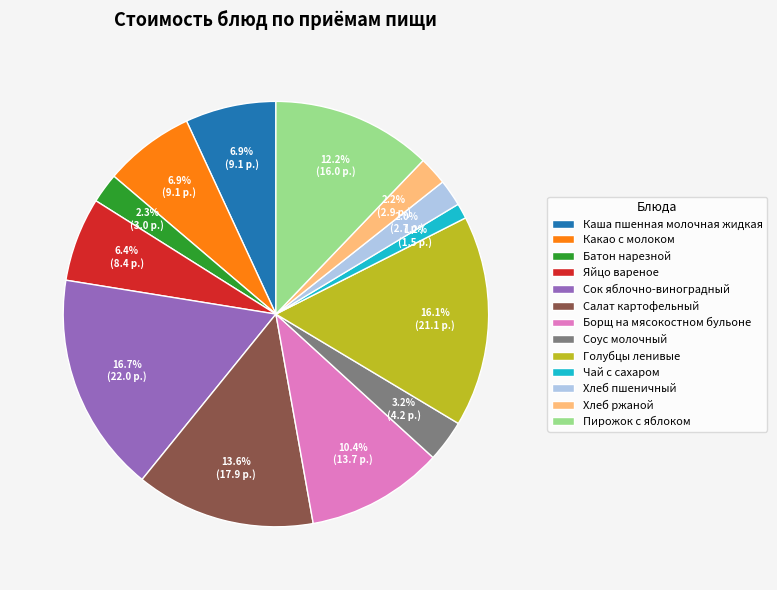

To the nearest percent, what percentage of the pie is Голубцы ленивые?

16%